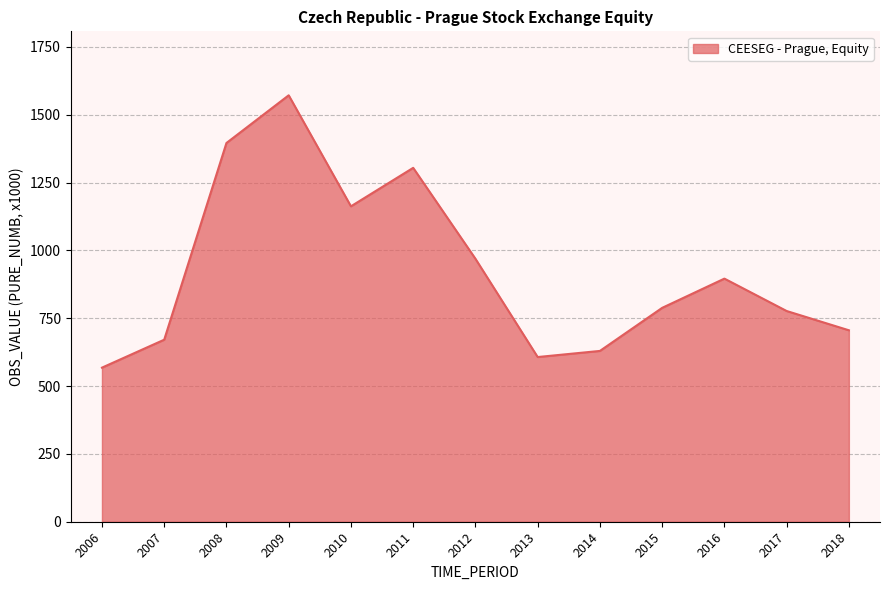

What is the ratio of the value at 2016 to the value at 2012?

0.9